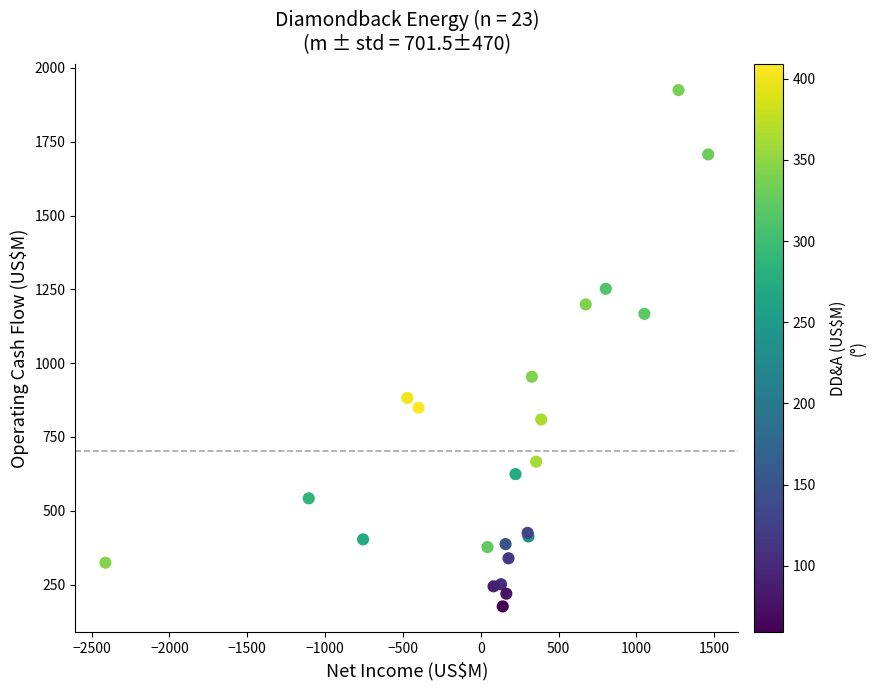

What Y value in the scatter plot is closest to 1050?

954